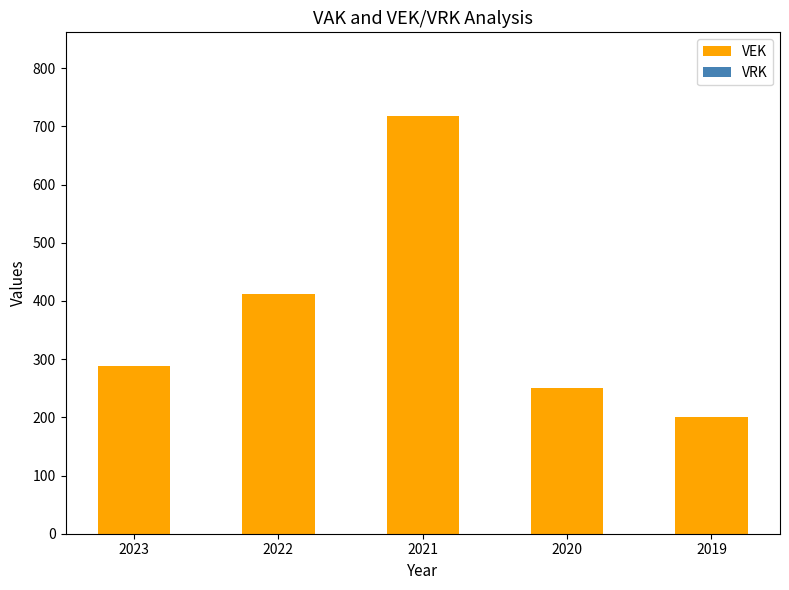

Which category has the lowest value across all series?

2019